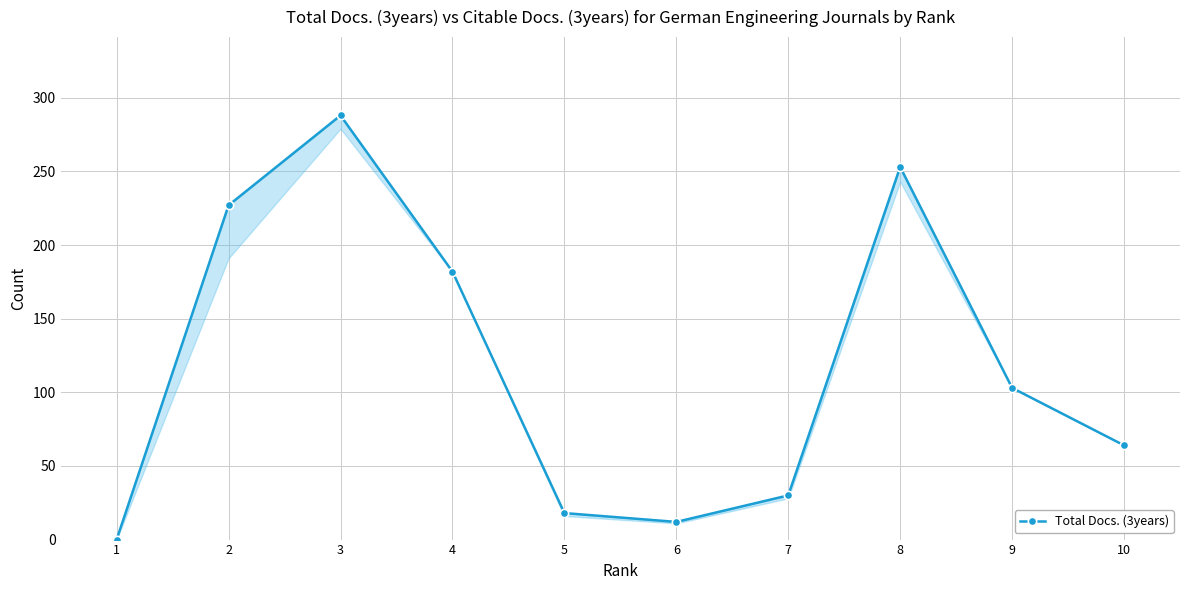

How many interior local valleys (lower than both neighbors) does the data have?

1